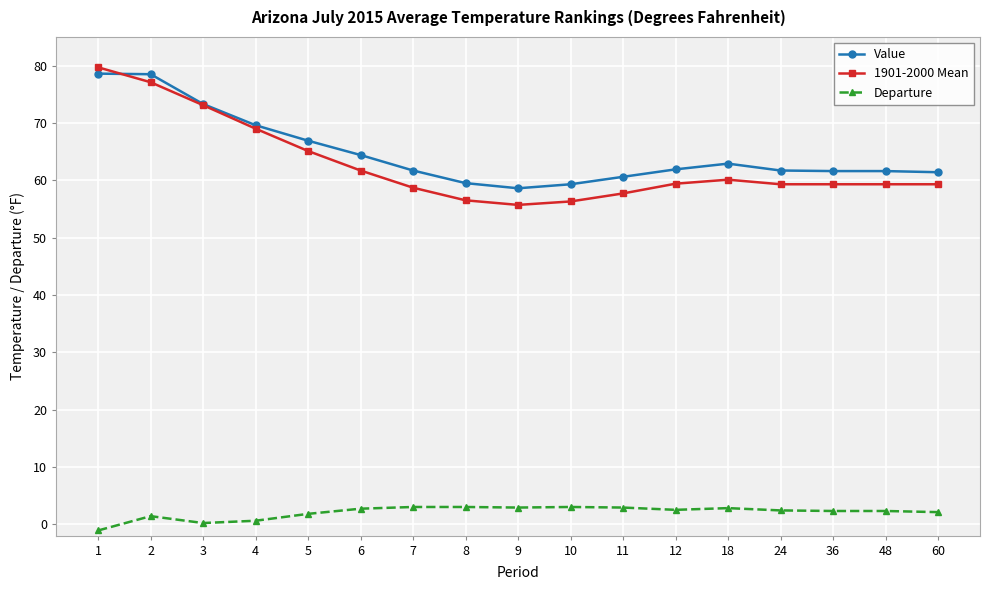

Count the number of categories in the chart.

17